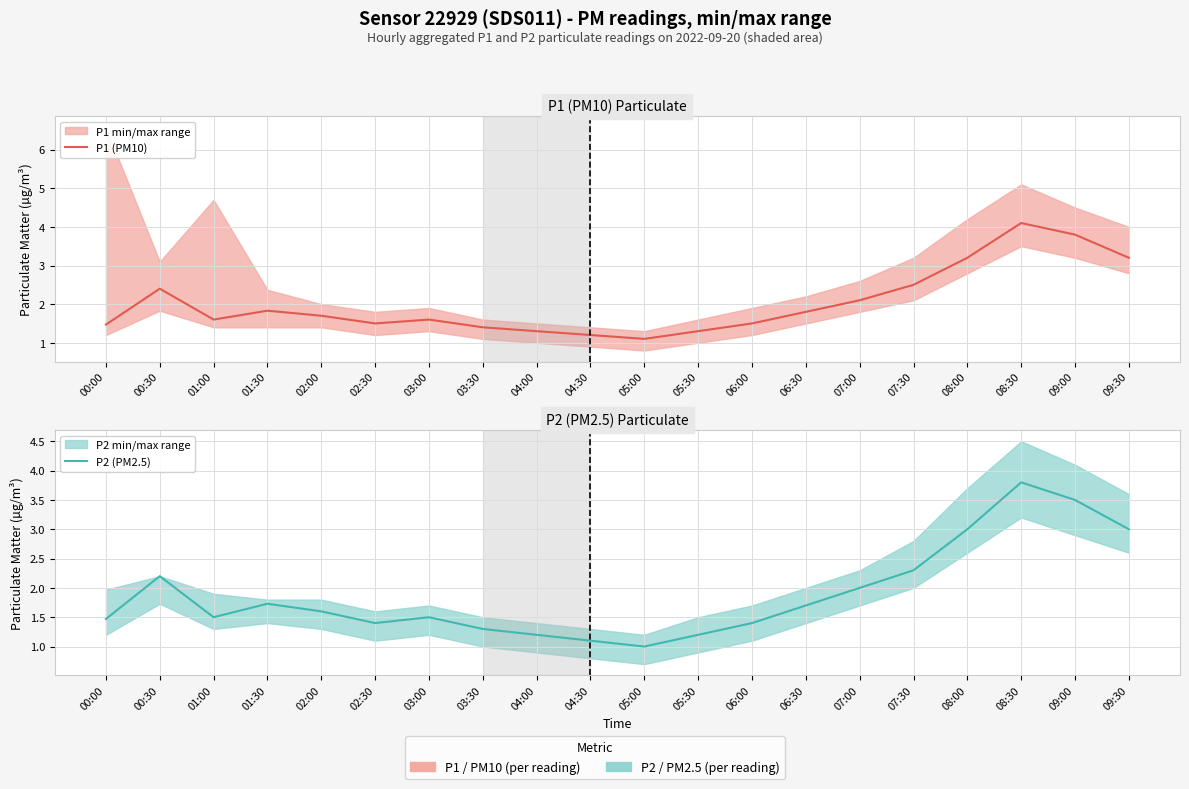

The value of P2 (PM2.5) at 00:00 is 1.5. True or false?

True